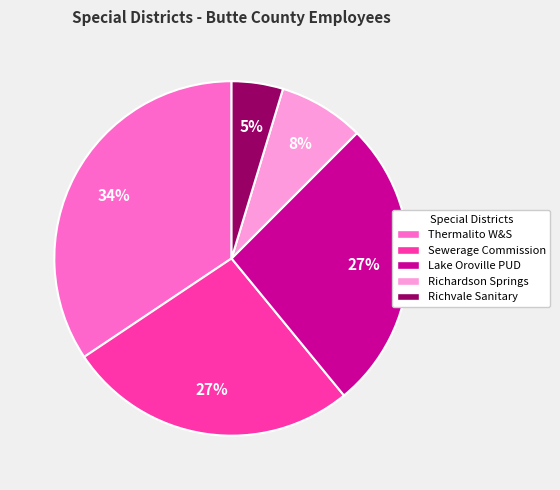

Is there a majority slice in this chart?

No